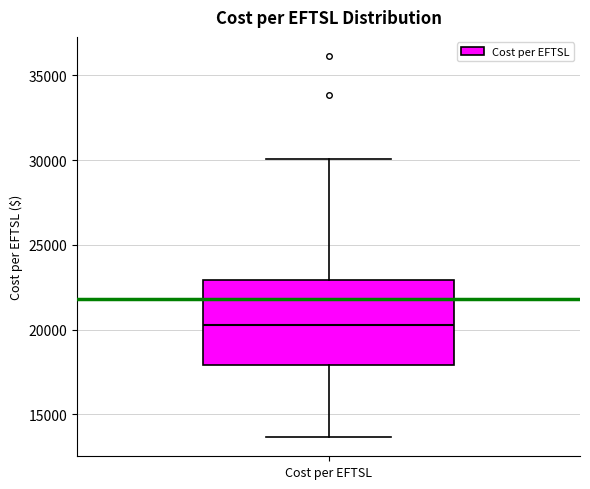

Read this box plot against the y-axis: the position of the median line, the range covered by the box, and the ends of both whiskers. The values are not printed on the chart, so give them approximately, as read against the axis.

median 20500, box 18000 to 23000, whiskers 13500 to 30000